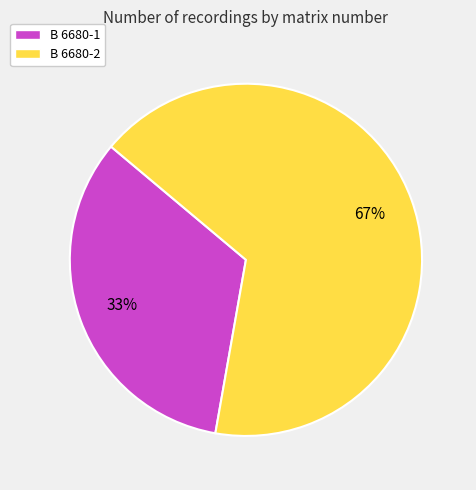

Count the number of slices in the pie.

2